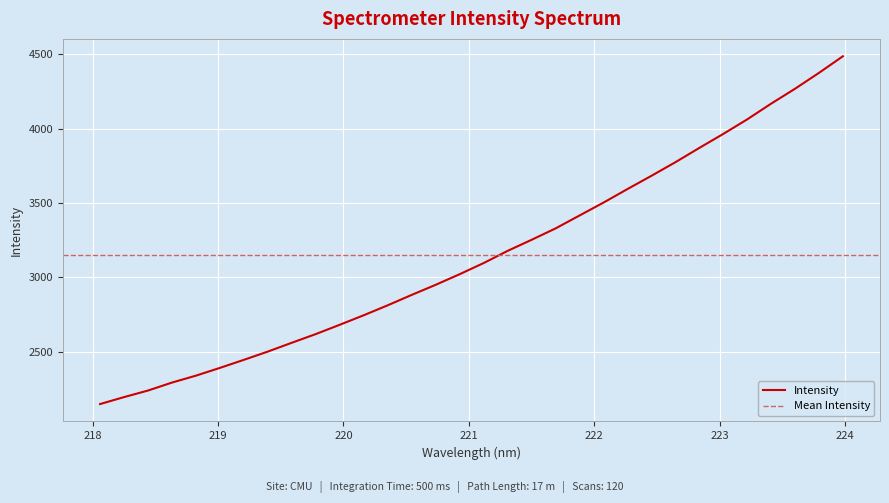

The chart shows a value of 3965.3 at 223.0264. True or false?

True